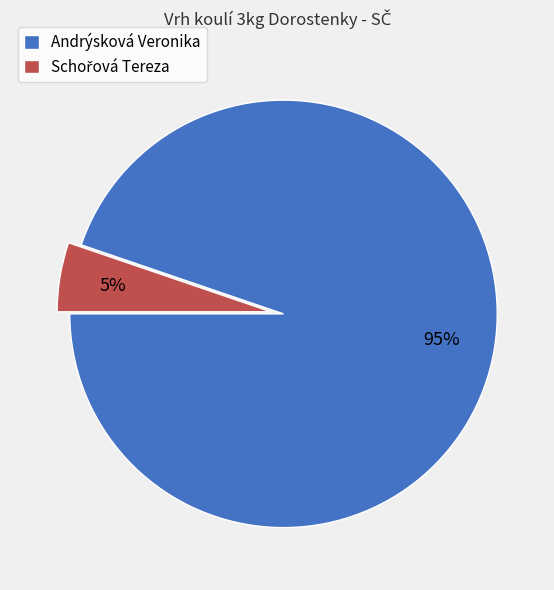

Is there a majority slice in this chart?

Yes